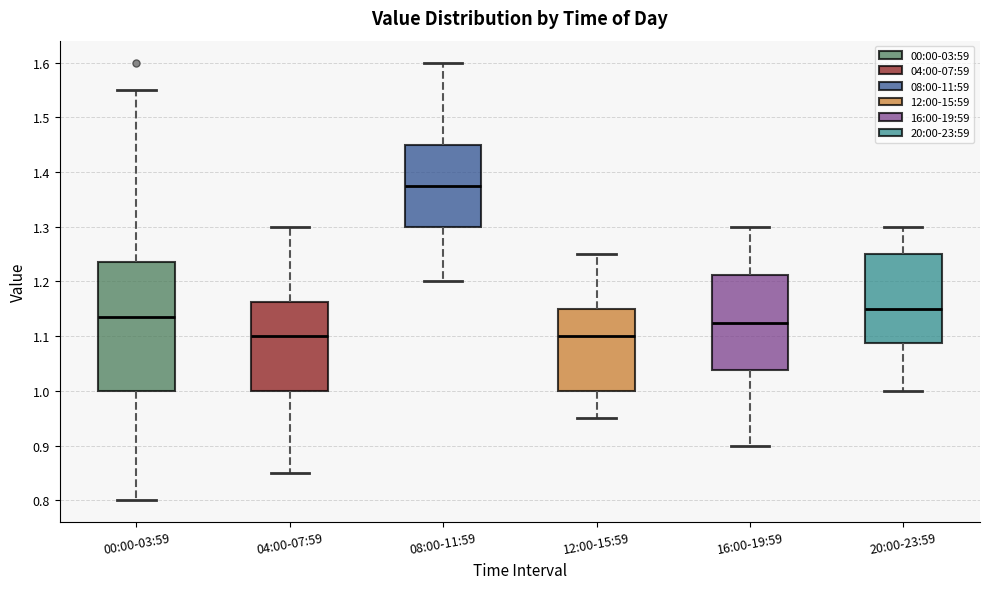

Where is the lower edge of the box for 00:00-03:59 on the y-axis? The values are not printed on the chart, so give them approximately, as read against the axis.

1.00